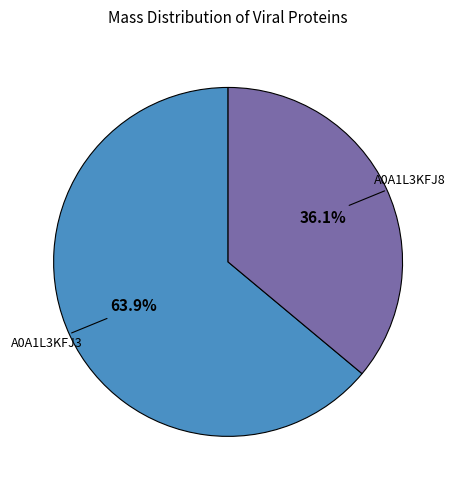

To the nearest percent, what is the difference between the largest and smallest slice percentages?

28%